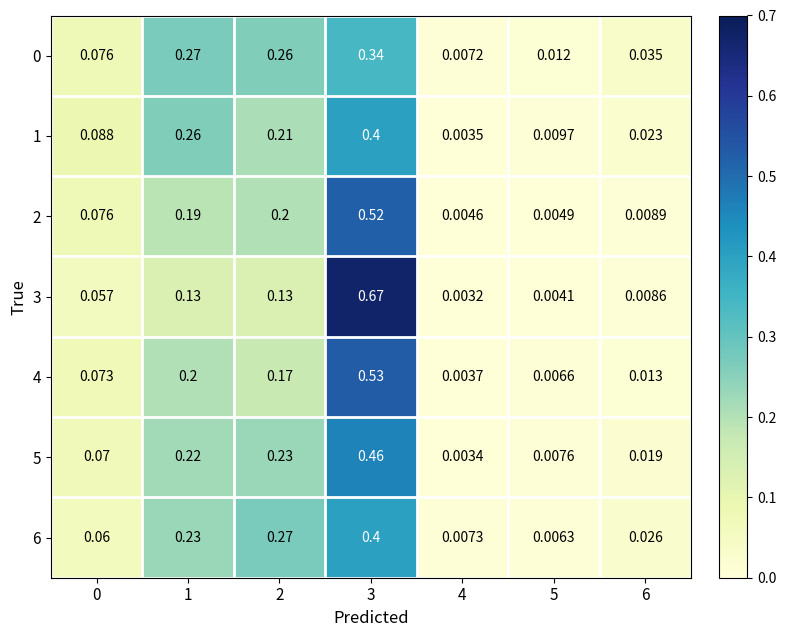

How many categories are shown in the chart?

7